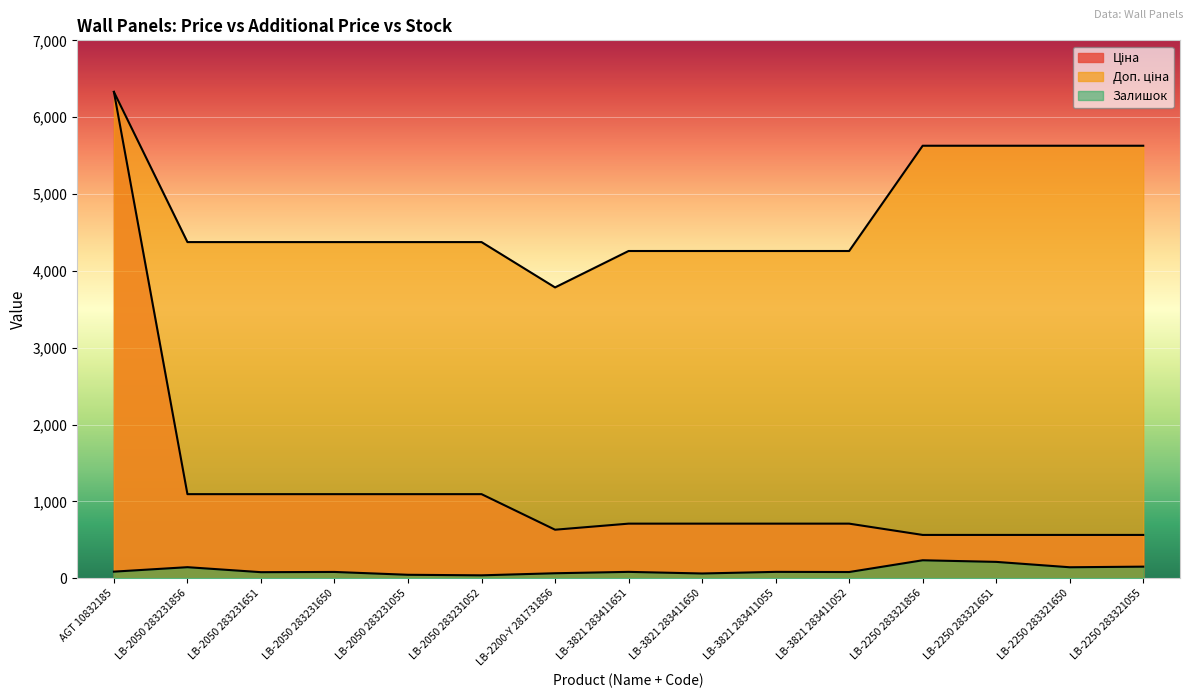

True or false: Доп. ціна and Залишок intersect in this chart.

False